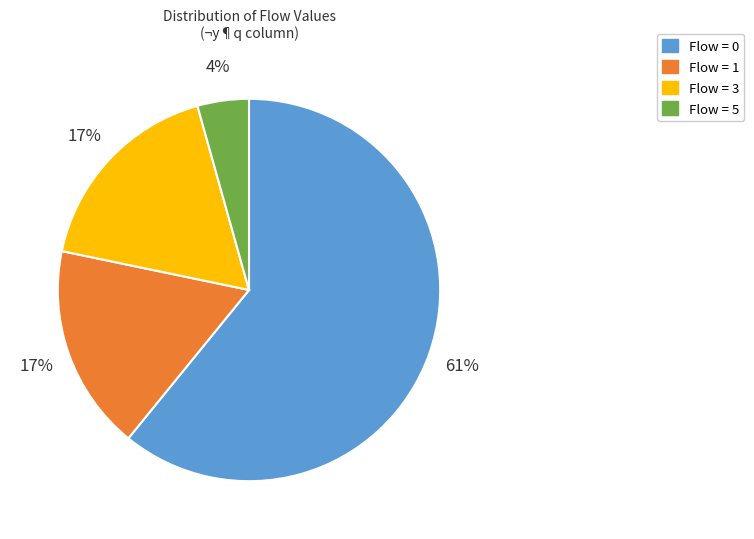

Does any single category account for the majority?

Yes